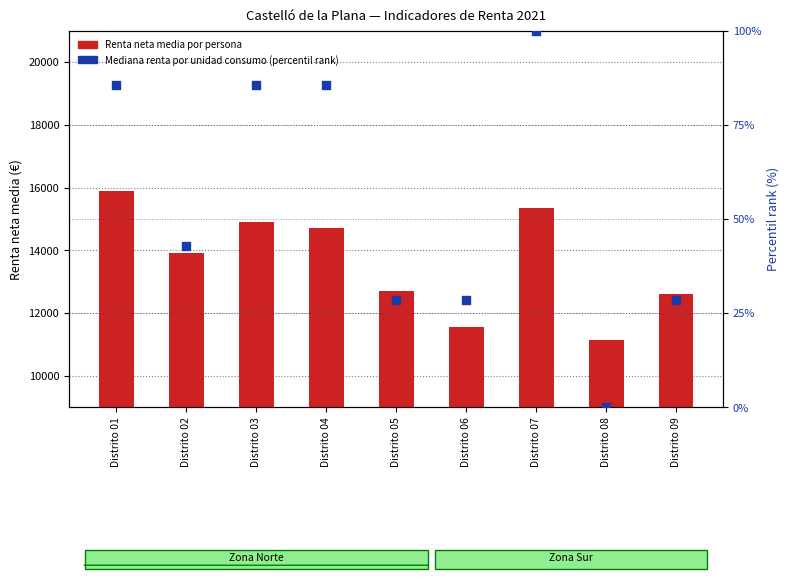

Which series has the largest total across all categories?

Renta neta media por persona 2021